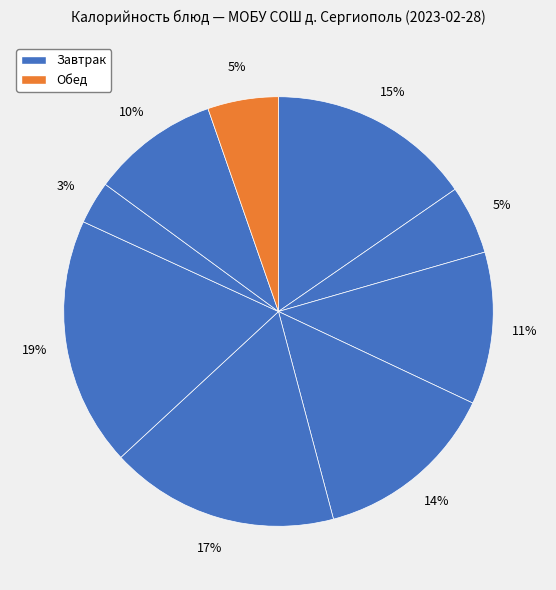

To the nearest percent, what is the difference between the largest and smallest slice percentages?

16%